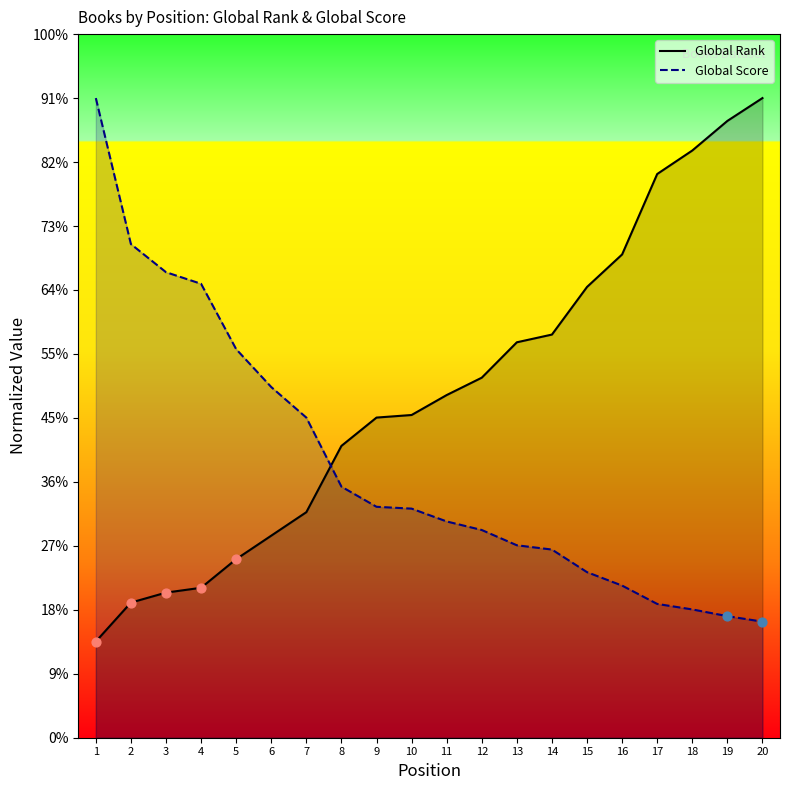

Which series has the largest total across all categories?

Global Rank (line)